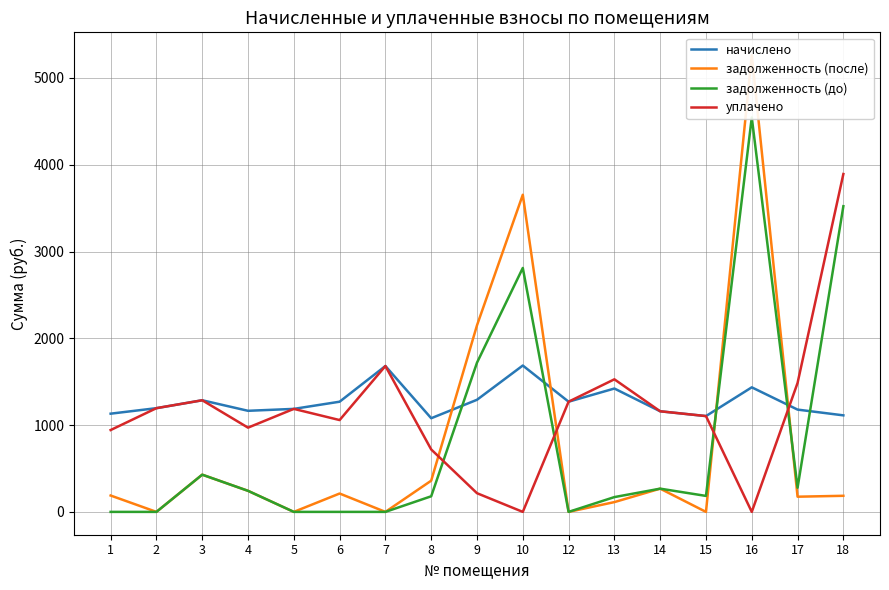

At which category is the sum across all series the highest?

16